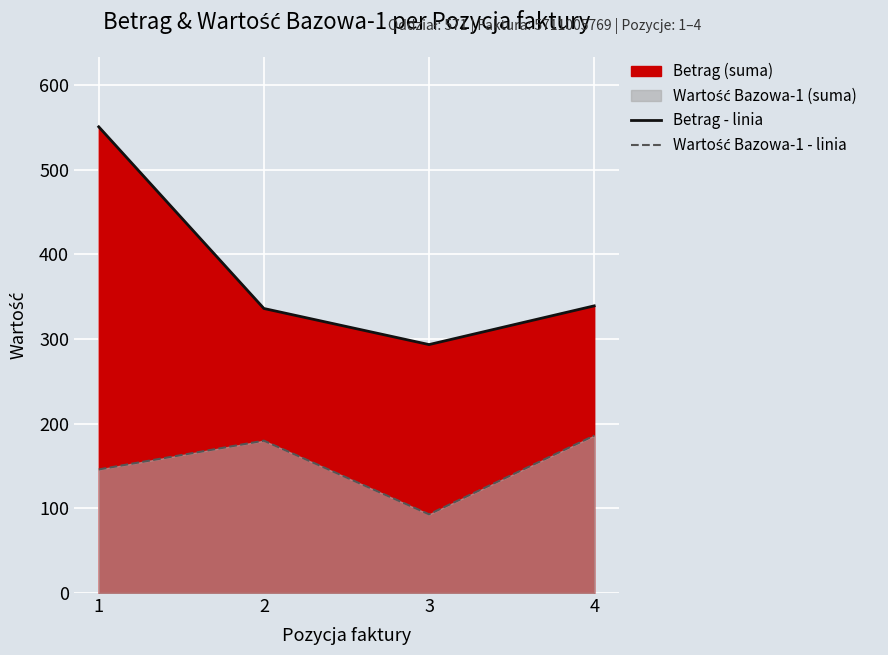

At which category does Wartość Bazowa-1 - linia reach its first local peak?

2